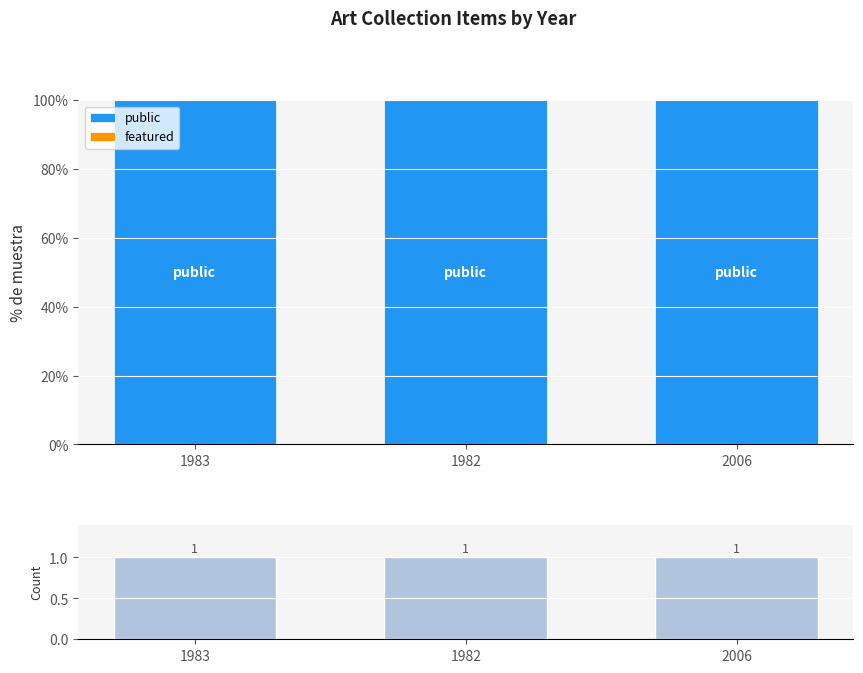

What position from the left is 1983?

1